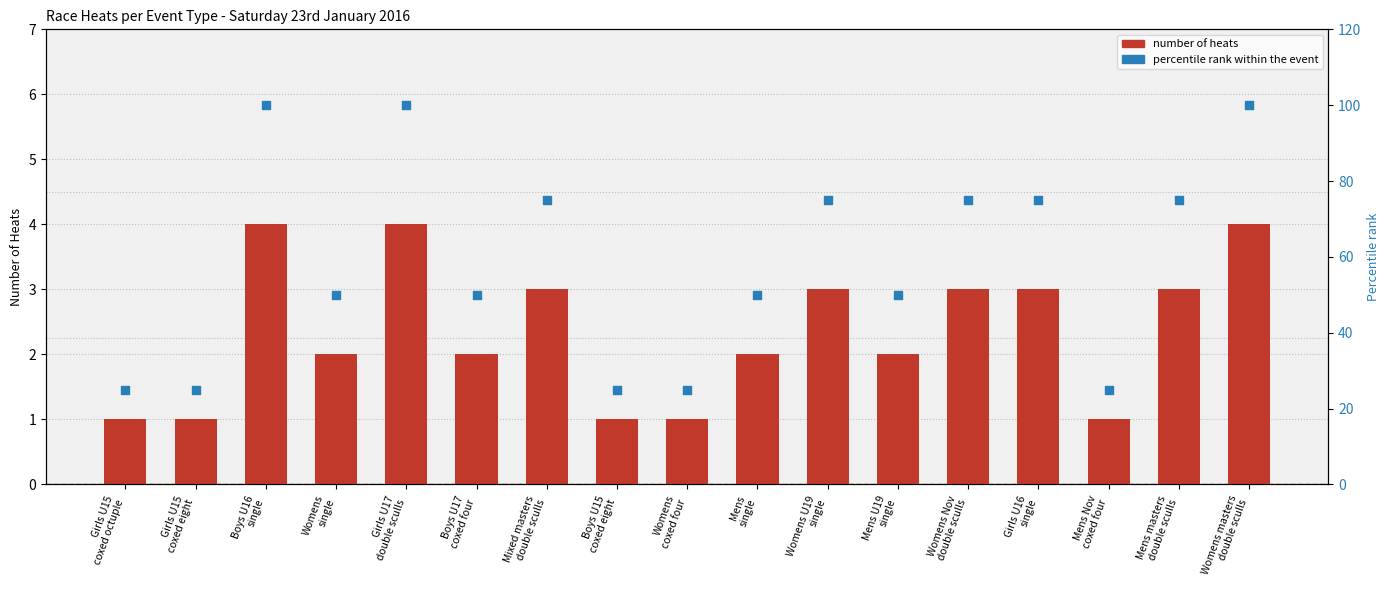

What is the total value across all series at Womens masters
double sculls?

104